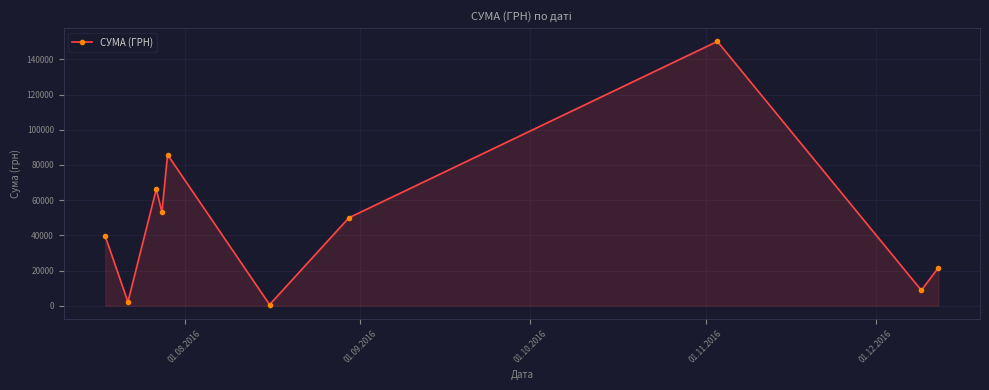

How many data points are less than 49993?

5